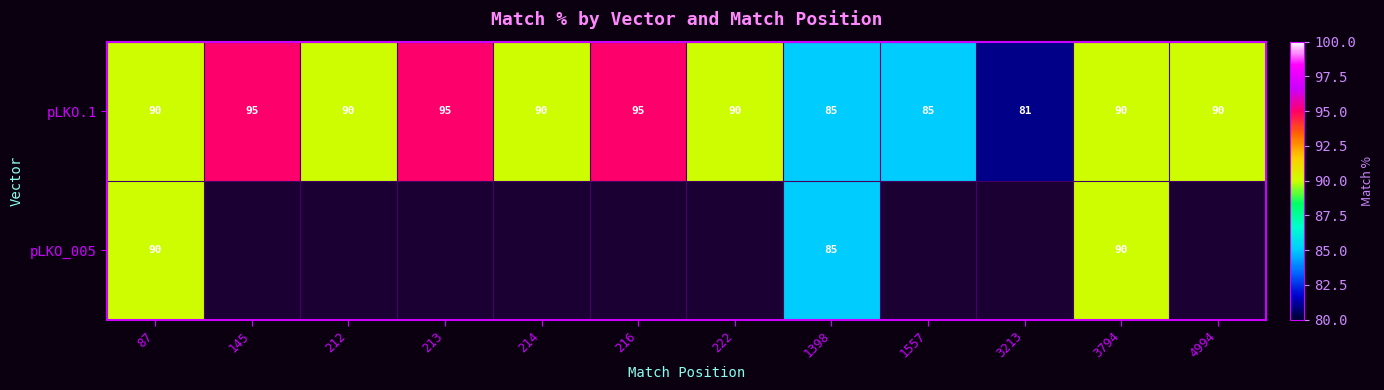

The pLKO.1 series shows 90 at 222. True or false?

True